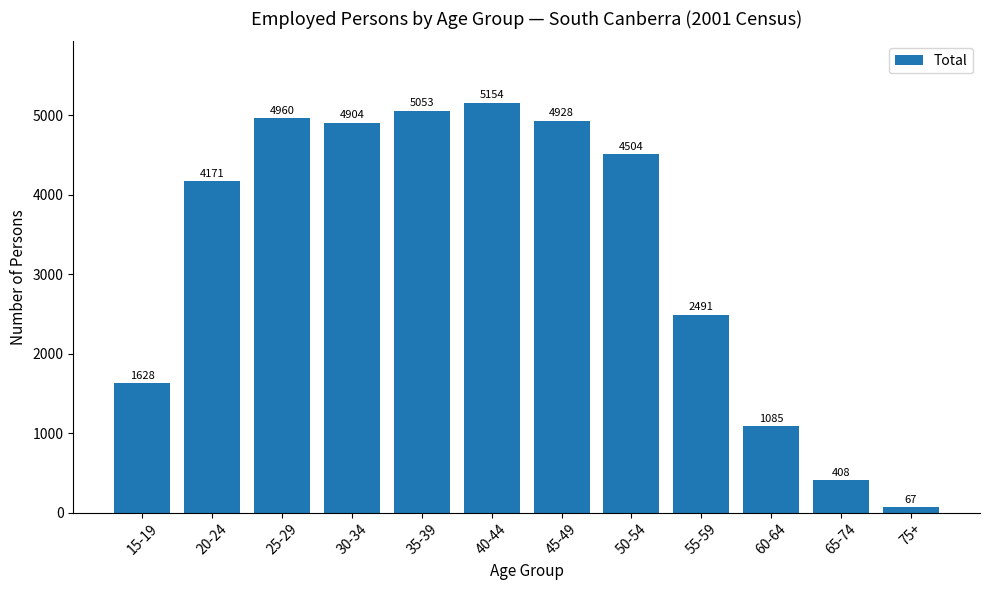

Is it true that the value at 55-59 is 1701?

False